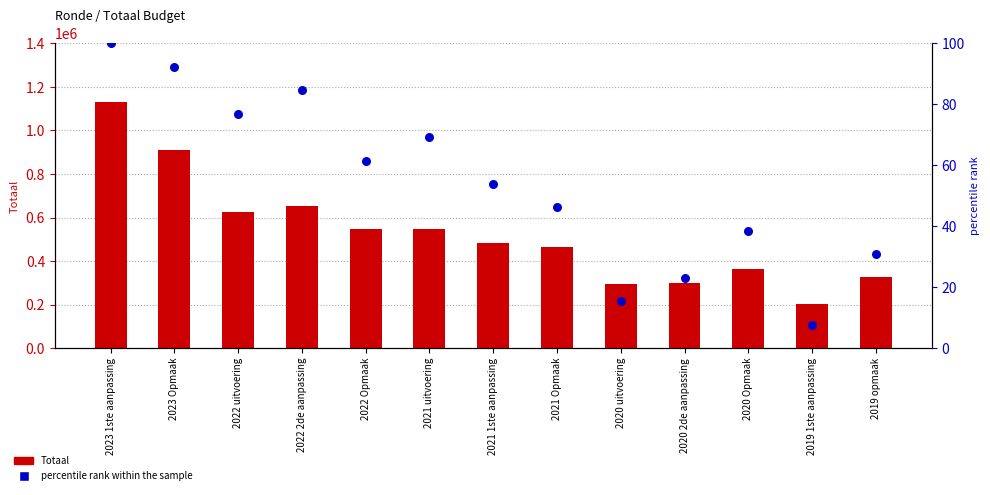

At which category is the sum across all series the highest?

2023 1ste aanpassing